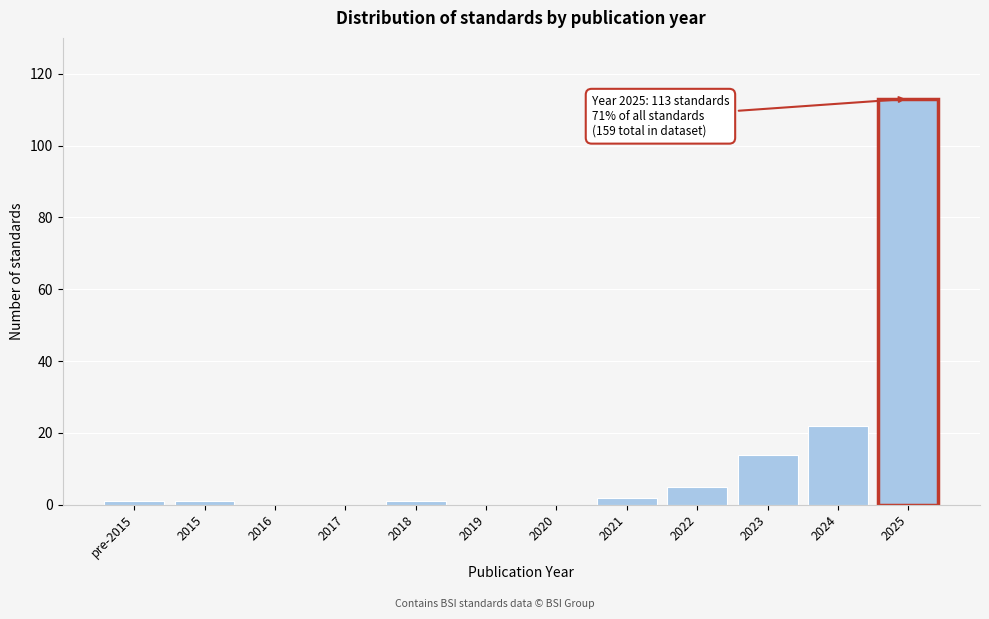

Reading right to left, transcribe all the data shown in this chart.

2025=113	2024=22	2023=14	2022=5	2021=2	2020=0	2019=0	2018=1	2017=0	2016=0	2015=1	pre-2015=1